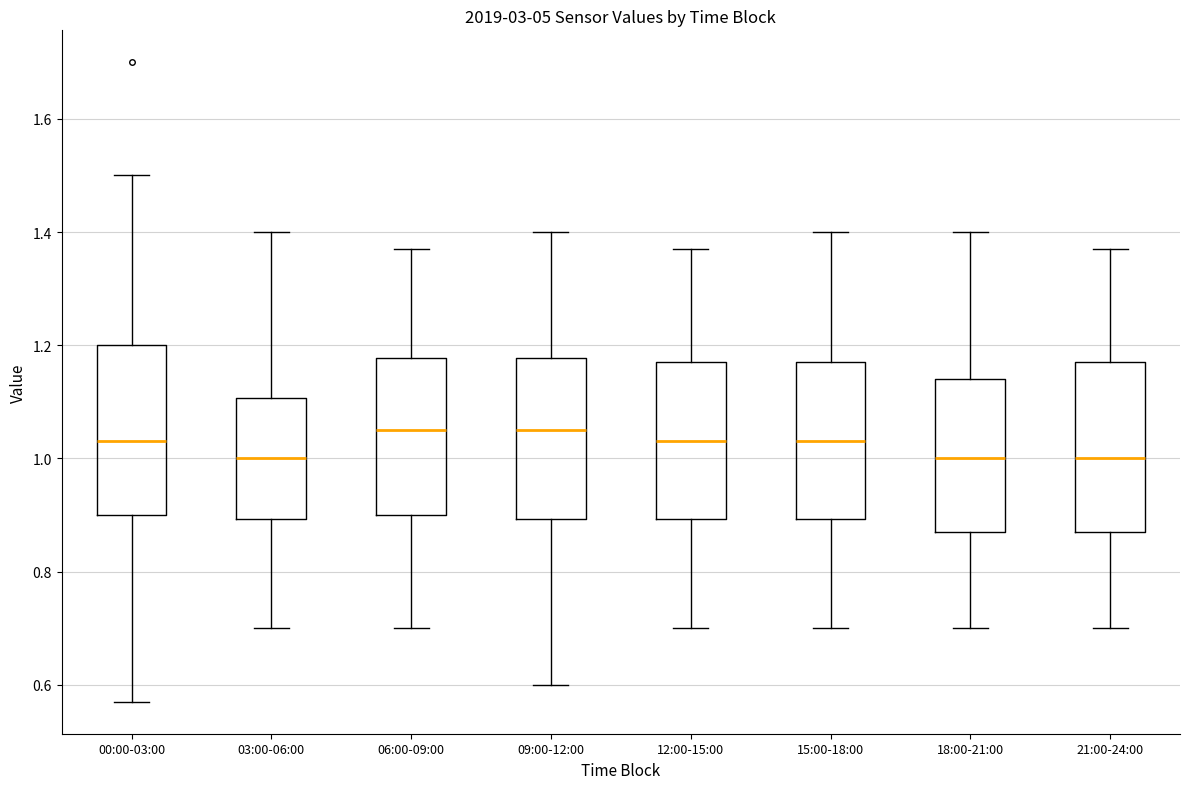

Where is the lower edge of the box for 18:00-21:00 on the y-axis? The values are not printed on the chart, so give them approximately, as read against the axis.

0.88